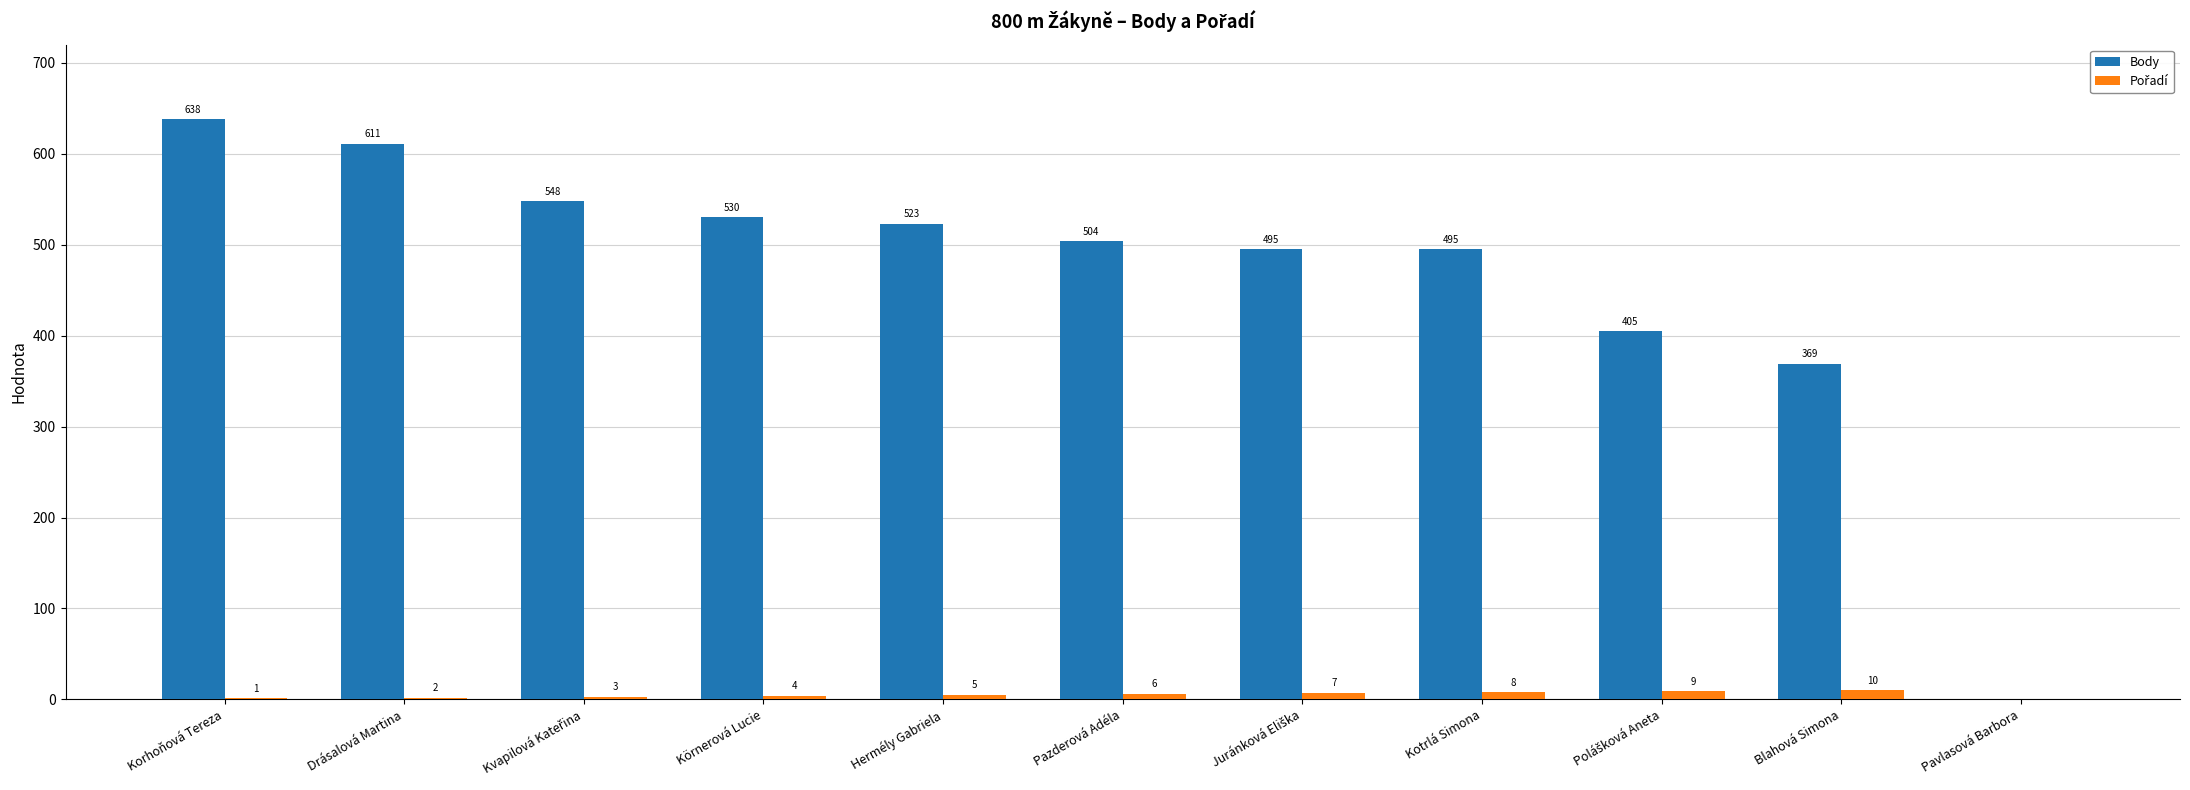

What is the approximate value of Body at Körnerová Lucie, to the nearest 10?

530